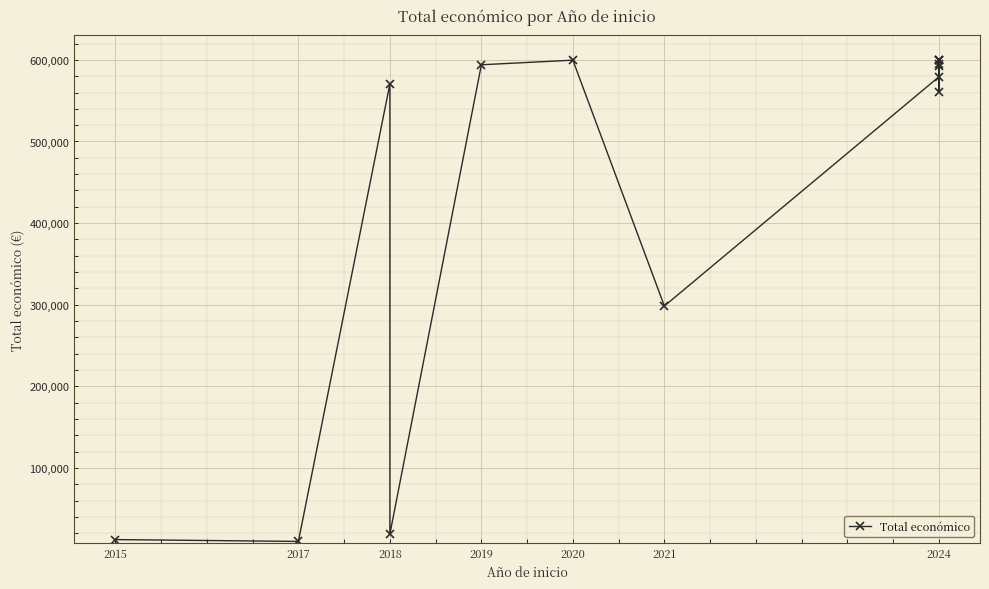

How many points are higher than both their immediate neighbors (excluding endpoints)?

3